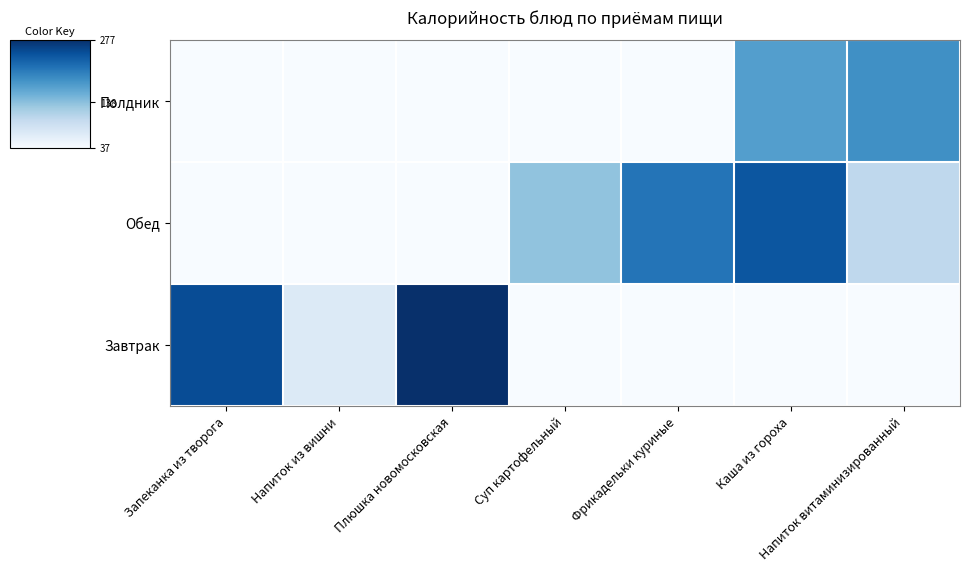

List the series in order of their overall mean, lowest first.

Полдник, Завтрак, Обед